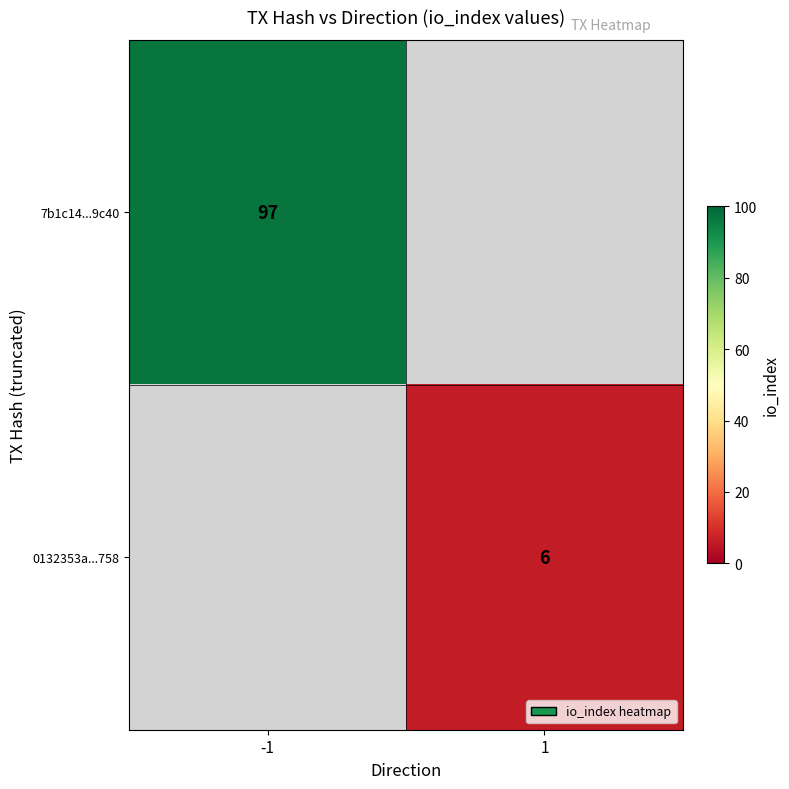

The 7b1c14...9c40 series shows 61 at -1. True or false?

False